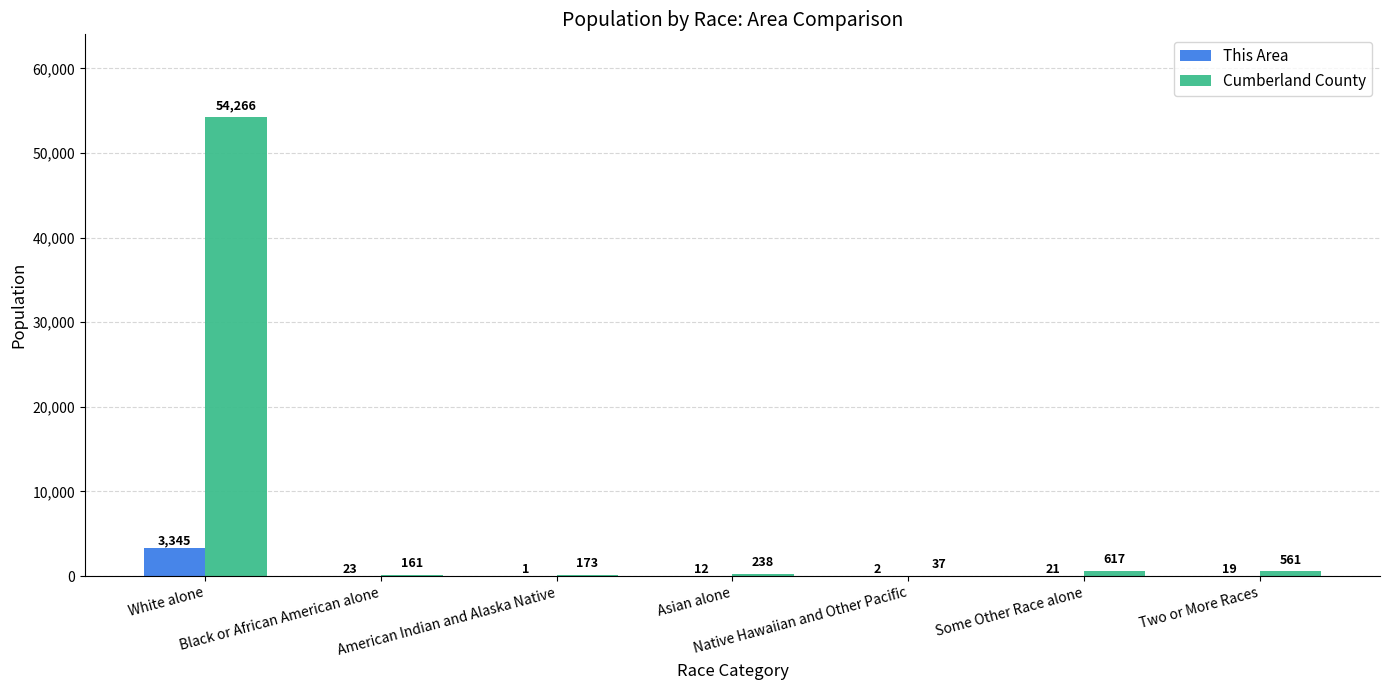

At which category is the sum across all series the highest?

White alone